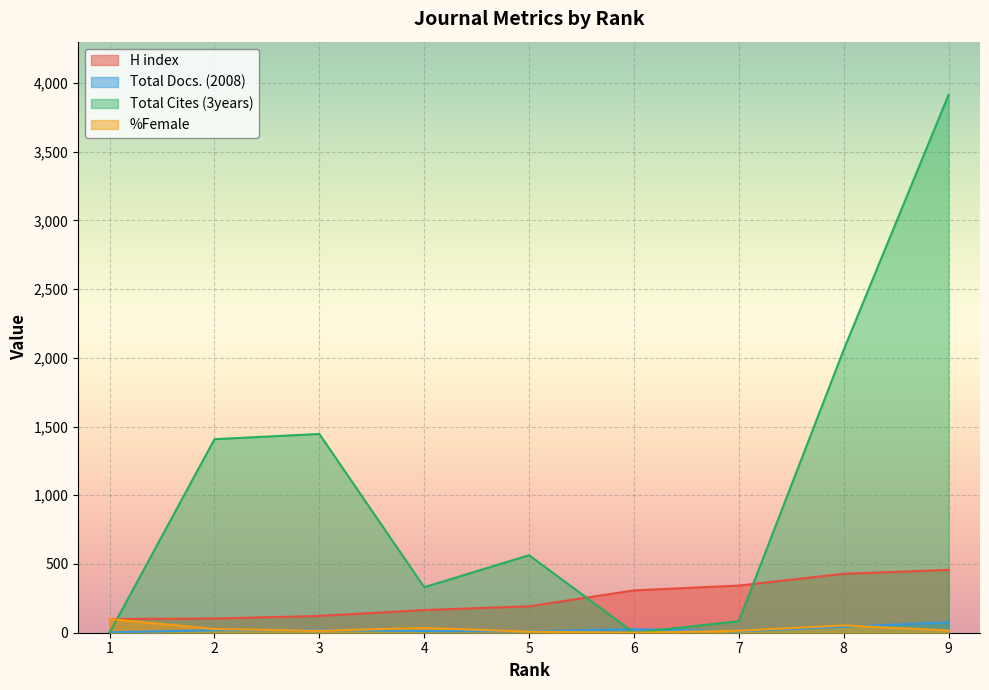

What is the difference between the Total Docs. (2008) values at 7 and 4?

2.0